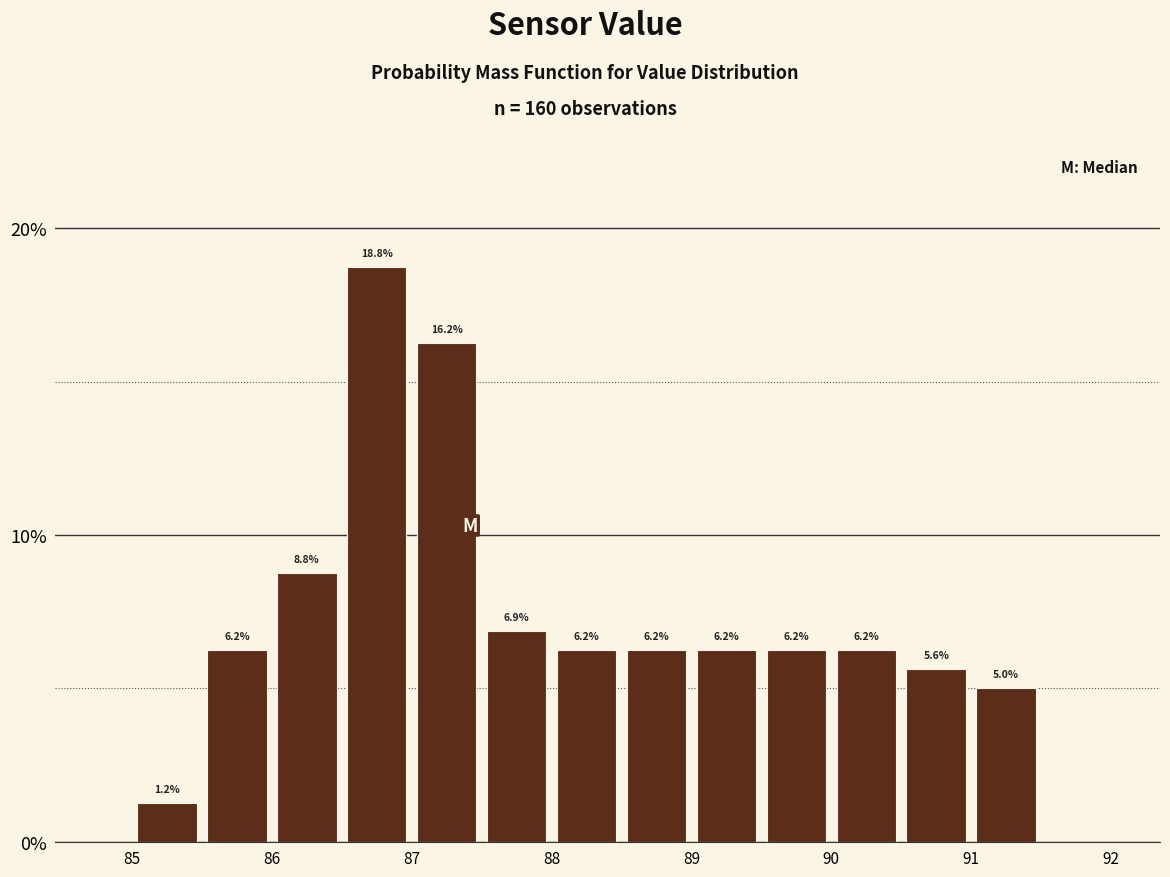

How tall is the bar that spans 85.5 to 86.0 on the x-axis?

6.2